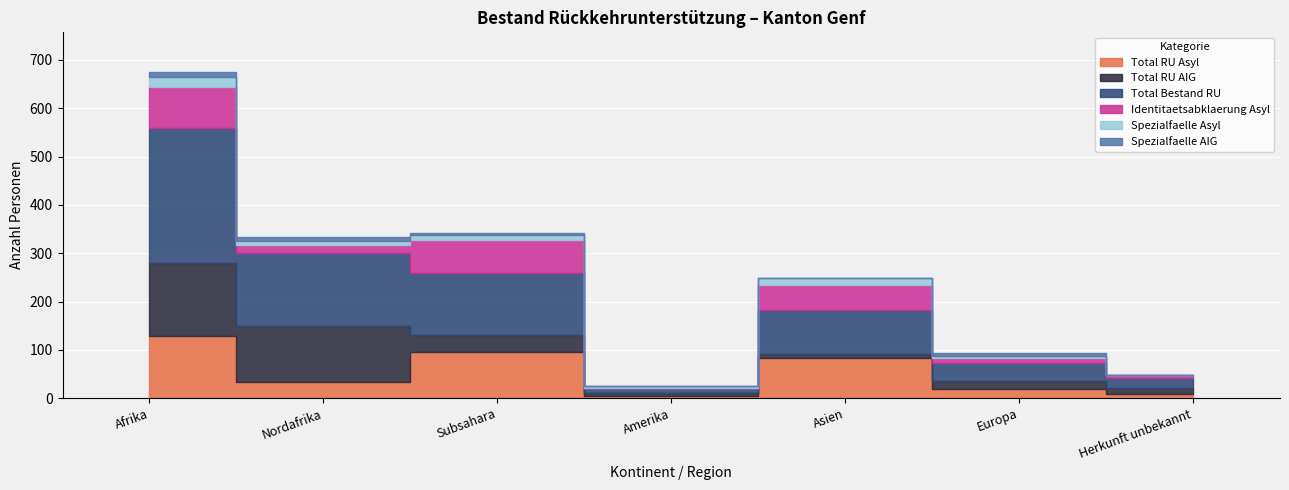

Reading right to left, extract all data points from this chart.

Total RU Asyl: Herkunft unbekannt=8	Europa=19	Asien=83	Amerika=4	Subsahara=95	Nordafrika=34	Afrika=129
Total RU AIG: Herkunft unbekannt=13	Europa=17	Asien=8	Amerika=7	Subsahara=35	Nordafrika=116	Afrika=151
Total Bestand RU: Herkunft unbekannt=21	Europa=36	Asien=91	Amerika=11	Subsahara=130	Nordafrika=150	Afrika=280
Identitaetsabklaerung Asyl: Herkunft unbekannt=5	Europa=12	Asien=53	Amerika=0	Subsahara=67	Nordafrika=16	Afrika=83
Spezialfaelle Asyl: Herkunft unbekannt=0	Europa=4	Asien=14	Amerika=3	Subsahara=11	Nordafrika=10	Afrika=21
Spezialfaelle AIG: Herkunft unbekannt=0	Europa=6	Asien=0	Amerika=0	Subsahara=4	Nordafrika=8	Afrika=12